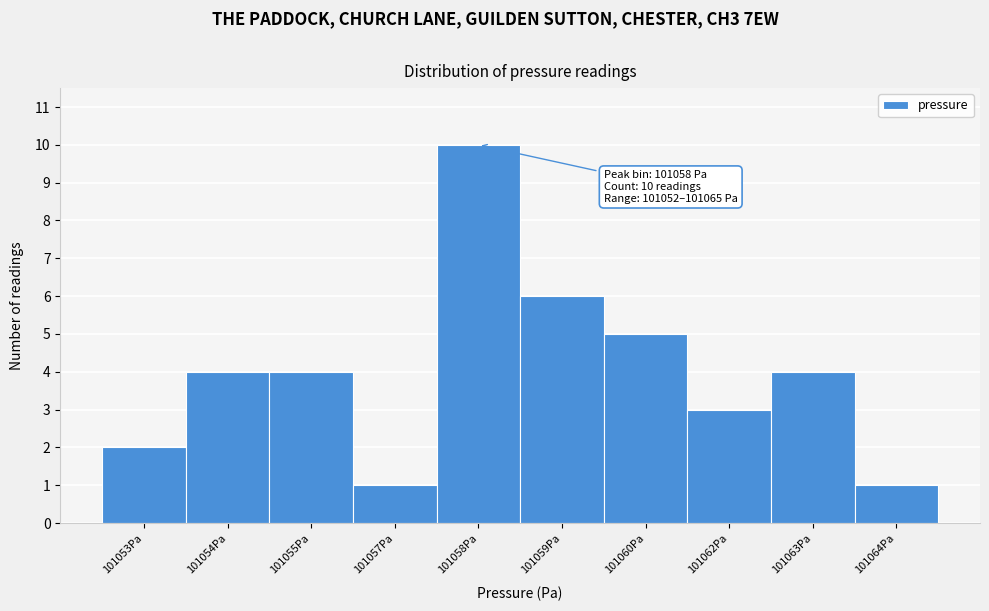

Reading left to right, extract all data points from this chart.

101053Pa=2	101054Pa=4	101055Pa=4	101057Pa=1	101058Pa=10	101059Pa=6	101060Pa=5	101062Pa=3	101063Pa=4	101064Pa=1